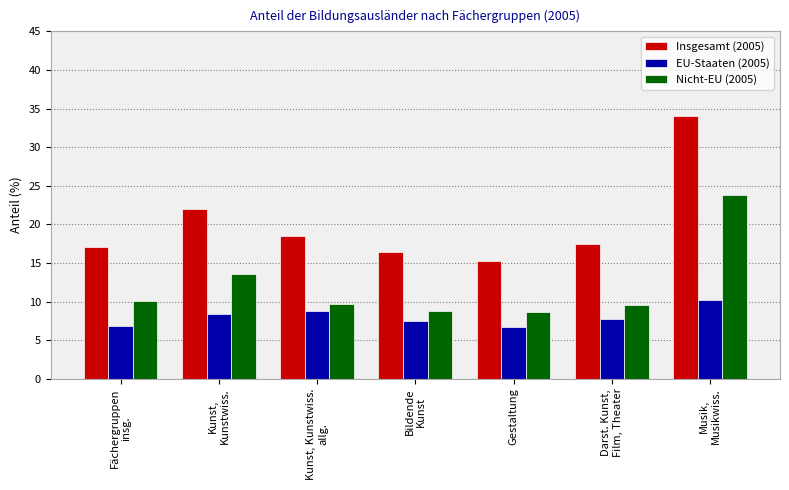

What is the difference between the maximum and second lowest values in the Nicht-EU (2005) series?

15.0